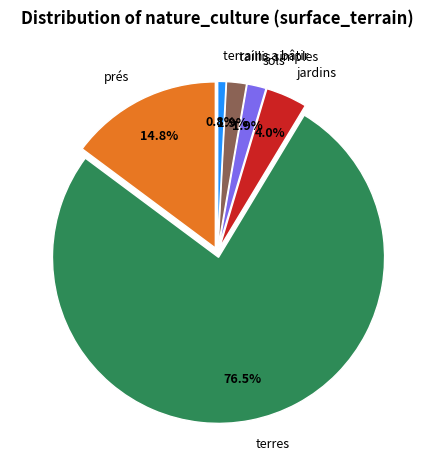

Combined, what portion of the pie is sols and jardins?

5.9%